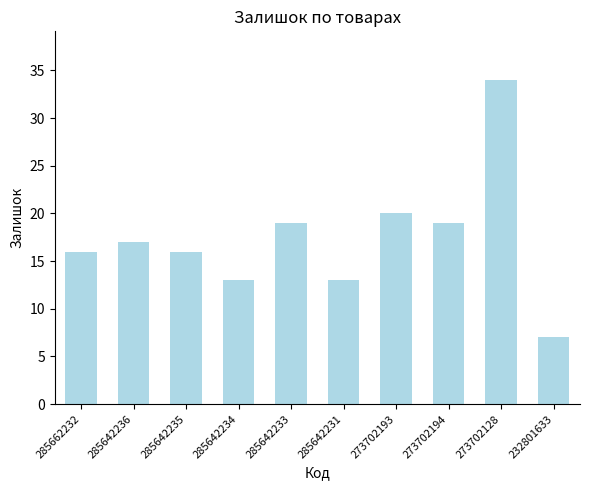

What is the change in value from 273702193 to 232801633?

-13